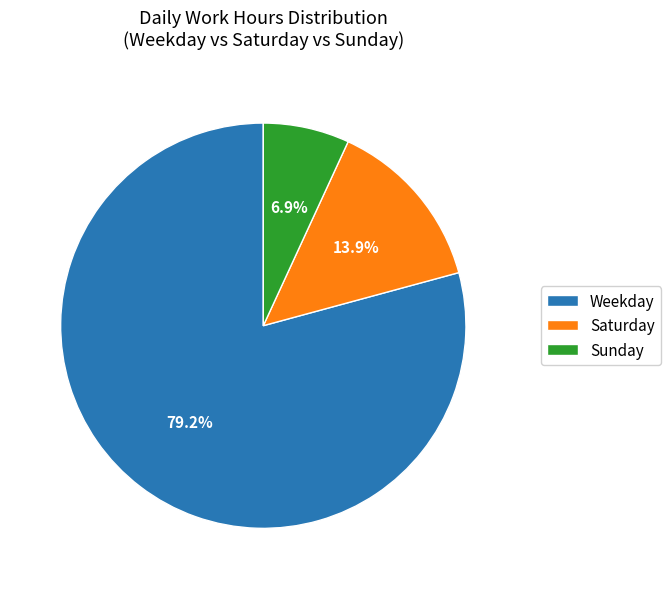

To the nearest percent, what is the average slice percentage?

33%